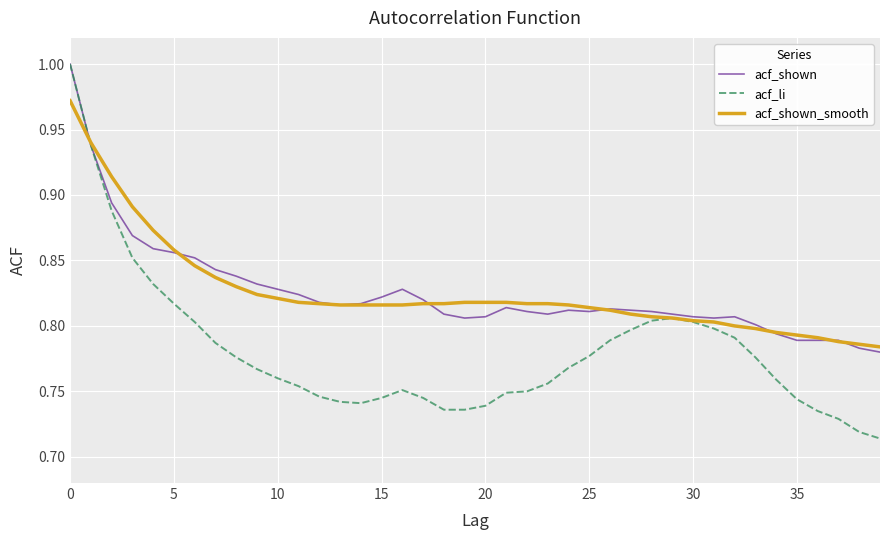

Which series has the largest range (max minus min)?

acf_li